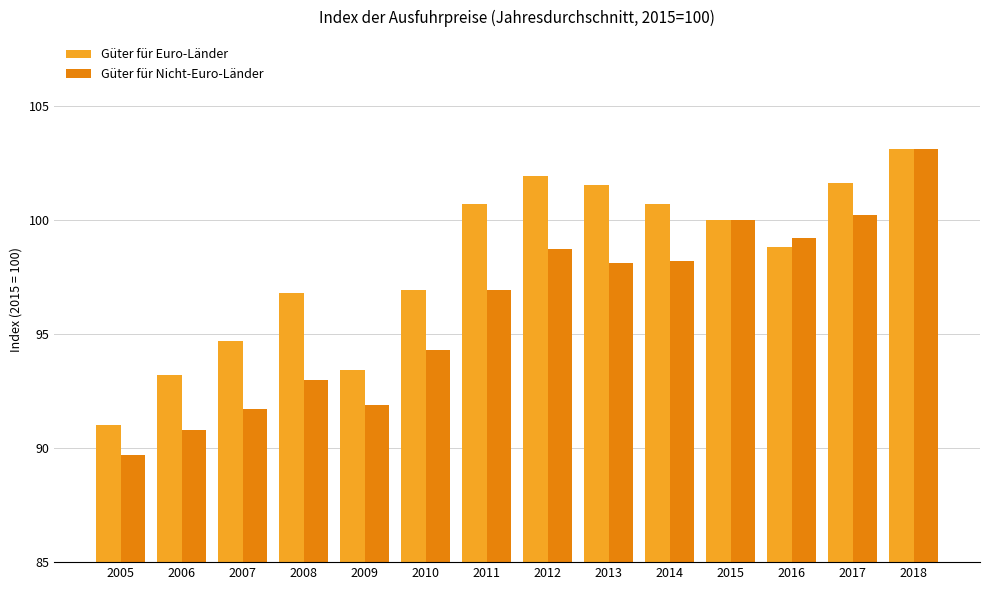

What is the difference between the second highest and second lowest values in the Güter für Euro-Länder series?

8.7